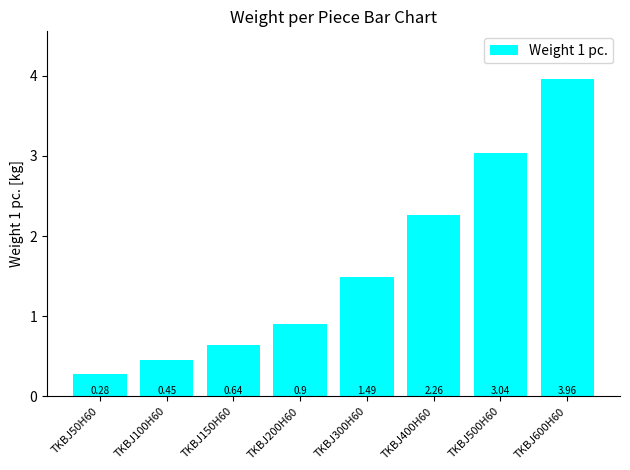

What is the change in value from TKBJ100H60 to TKBJ400H60?

+1.8